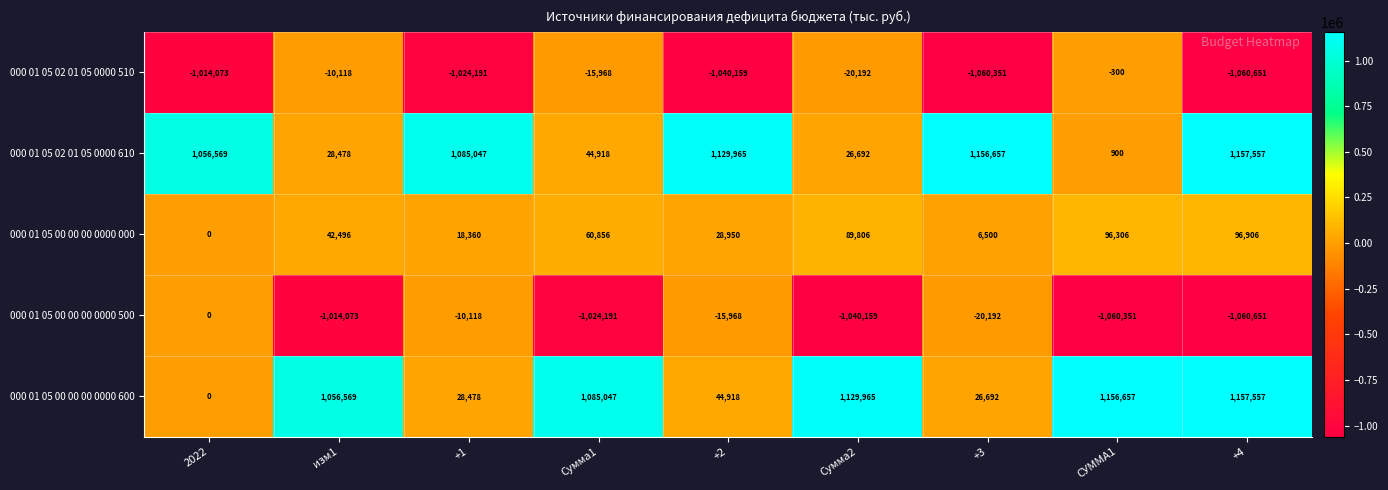

Which series has the largest total across all categories?

000 01 05 02 01 05 0000 610